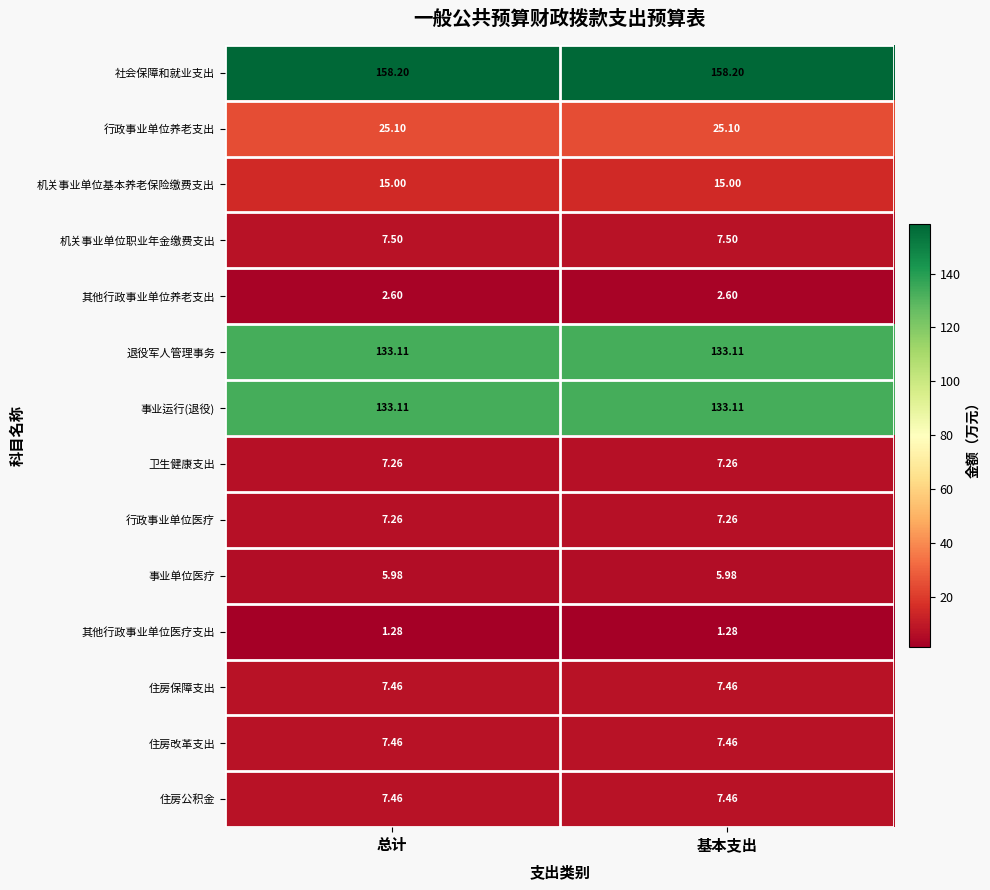

Is the value of 其他行政事业单位养老支出 at 基本支出 greater than the value of 机关事业单位基本养老保险缴费支出 at 总计?

No